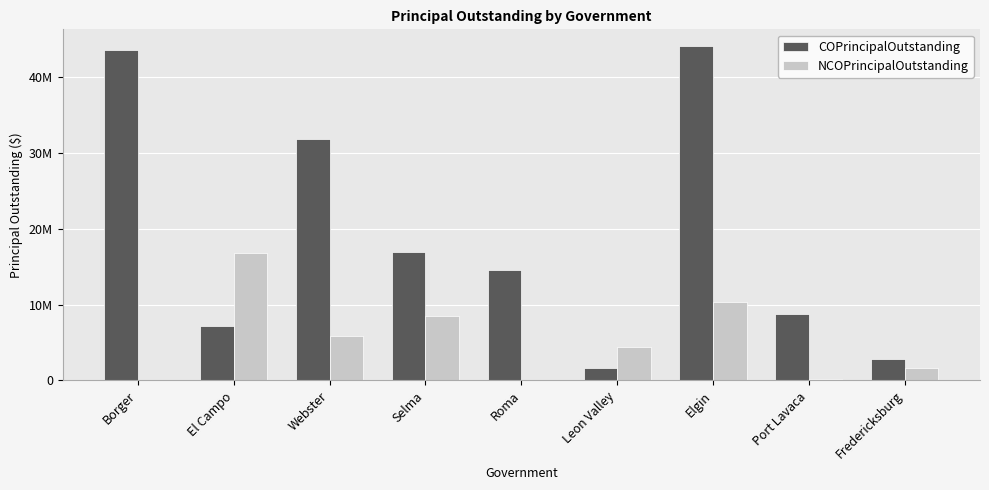

Does the chart contain stacked bars?

No